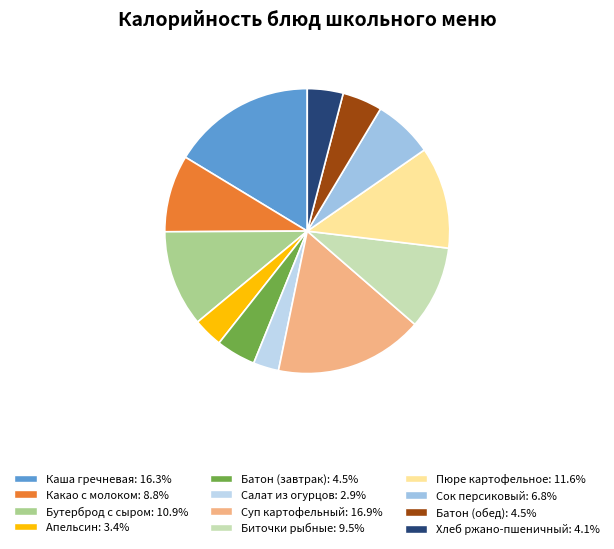

Combined, do Бутерброд с сыром and Каша гречневая account for over 50%?

No